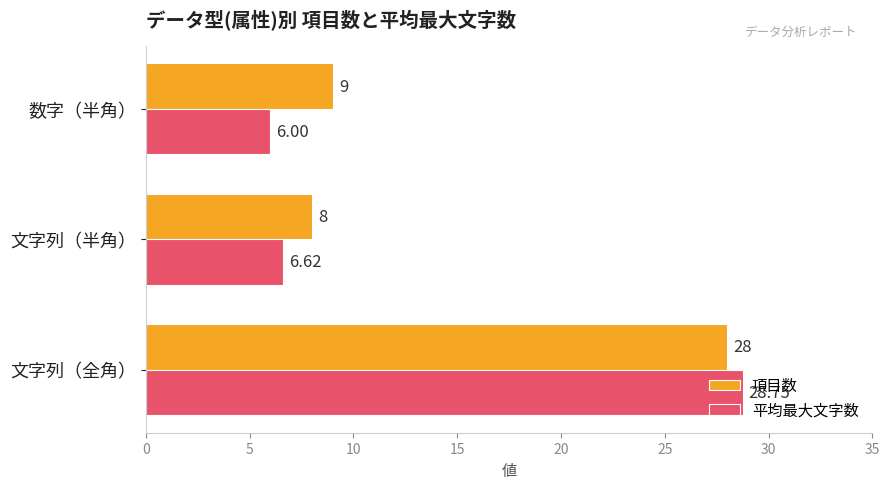

Rank the series at 数字（半角） from lowest to highest value.

平均最大文字数, 項目数